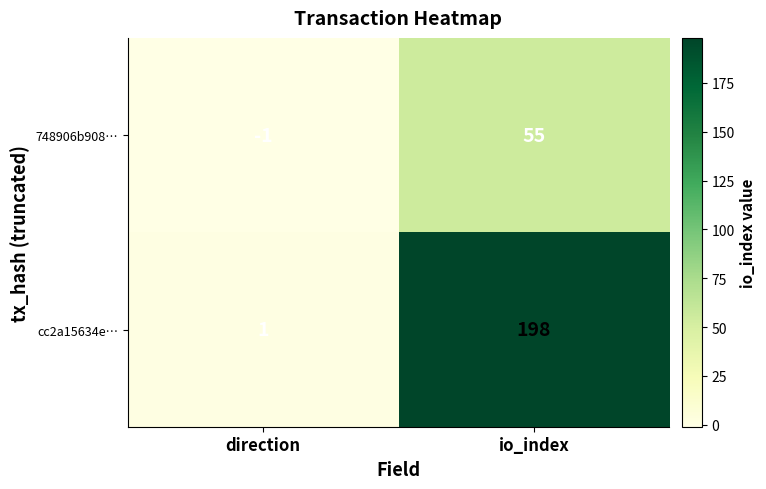

Which series has the largest range (max minus min)?

cc2a15634e…